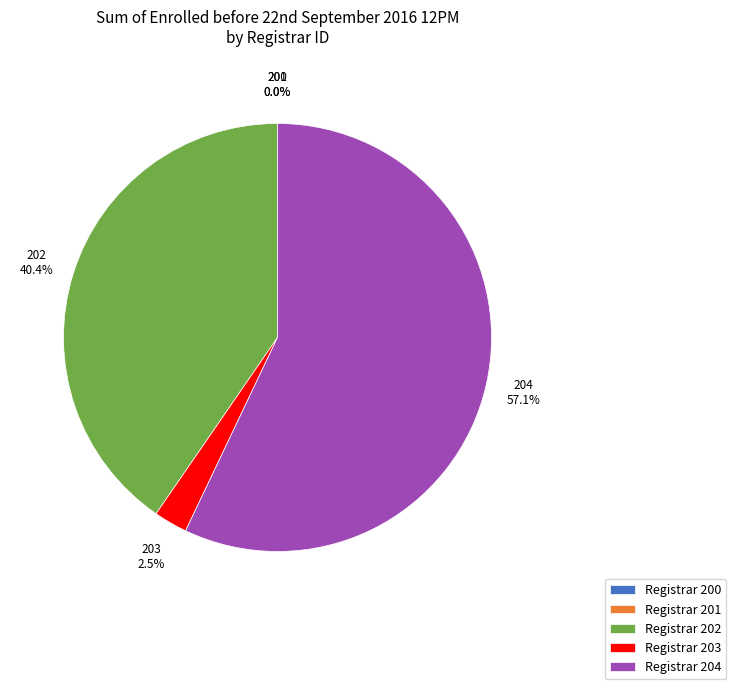

What is the largest slice in the pie chart?

Registrar 204